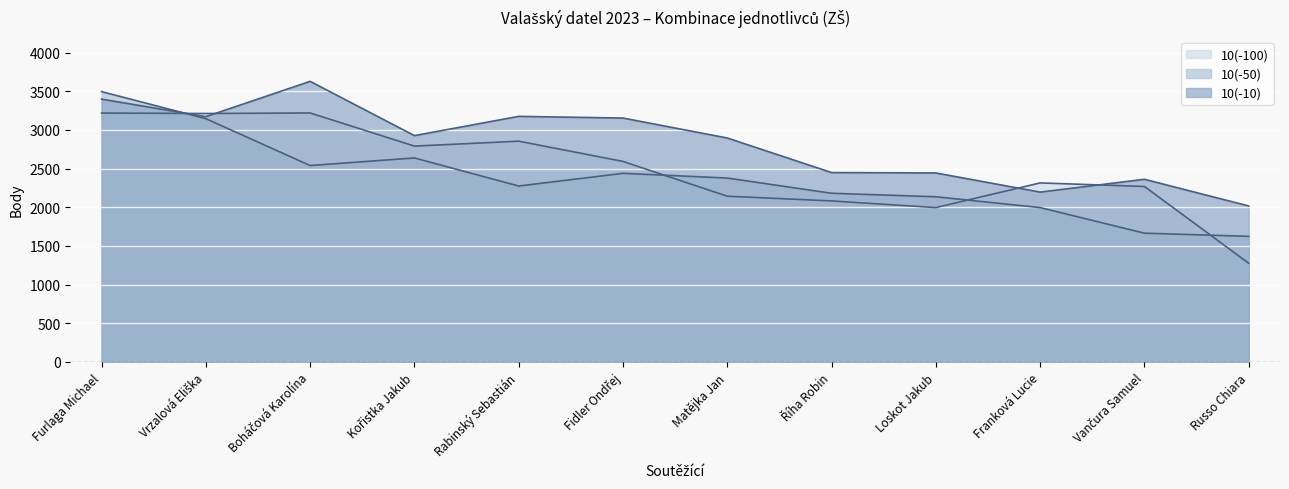

Does the chart display data point markers on the line(s)?

No